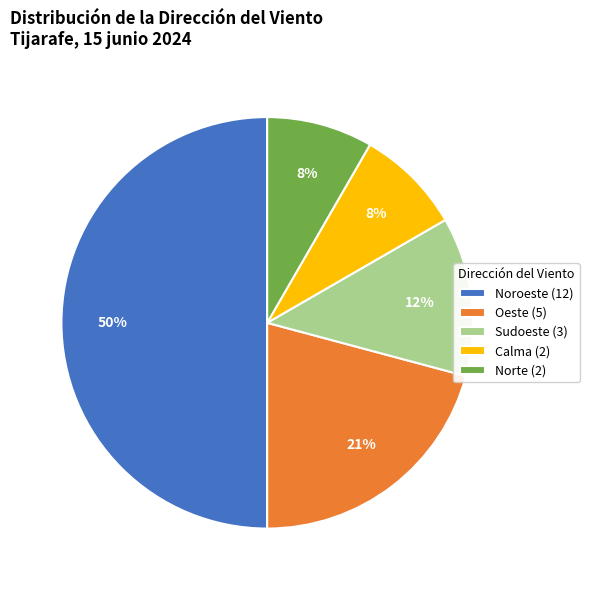

Is Norte (2) the majority of the pie?

No